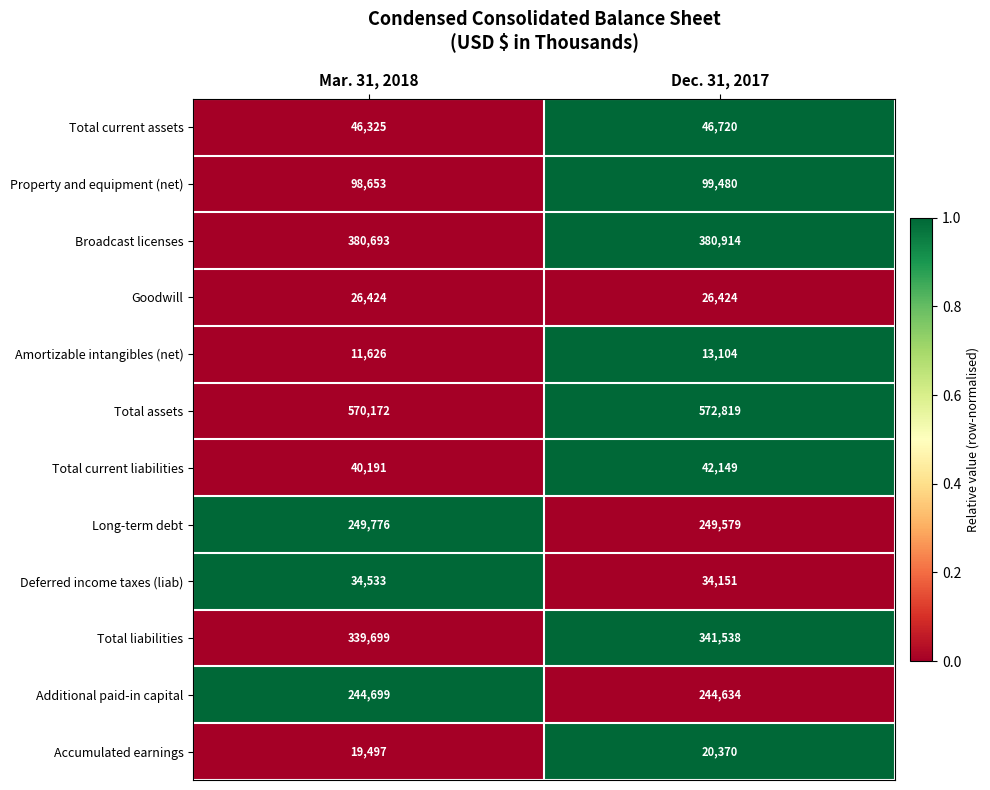

Reading left to right, transcribe all the data shown in this chart.

Total current assets: Mar. 31, 2018=46325	Dec. 31, 2017=46720
Property and equipment (net): Mar. 31, 2018=98653	Dec. 31, 2017=99480
Broadcast licenses: Mar. 31, 2018=380693	Dec. 31, 2017=380914
Goodwill: Mar. 31, 2018=26424	Dec. 31, 2017=26424
Amortizable intangibles (net): Mar. 31, 2018=11626	Dec. 31, 2017=13104
Total assets: Mar. 31, 2018=570172	Dec. 31, 2017=572819
Total current liabilities: Mar. 31, 2018=40191	Dec. 31, 2017=42149
Long-term debt: Mar. 31, 2018=249776	Dec. 31, 2017=249579
Deferred income taxes (liab): Mar. 31, 2018=34533	Dec. 31, 2017=34151
Total liabilities: Mar. 31, 2018=339699	Dec. 31, 2017=341538
Additional paid-in capital: Mar. 31, 2018=244699	Dec. 31, 2017=244634
Accumulated earnings: Mar. 31, 2018=19497	Dec. 31, 2017=20370